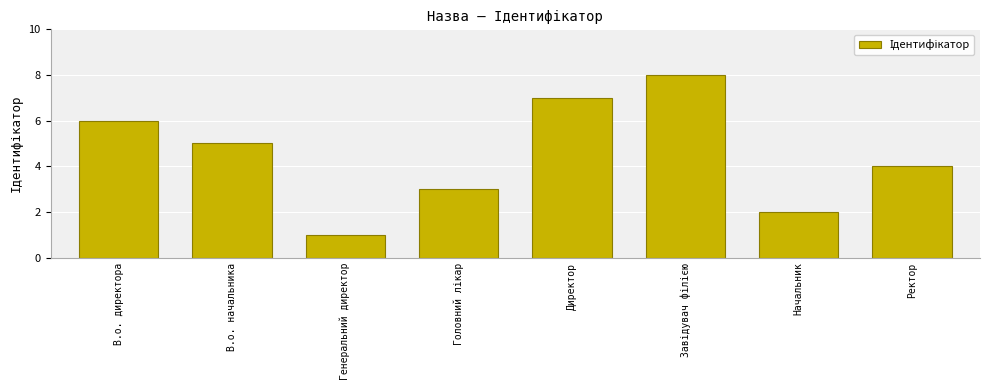

What is the difference between the maximum and second lowest values?

6